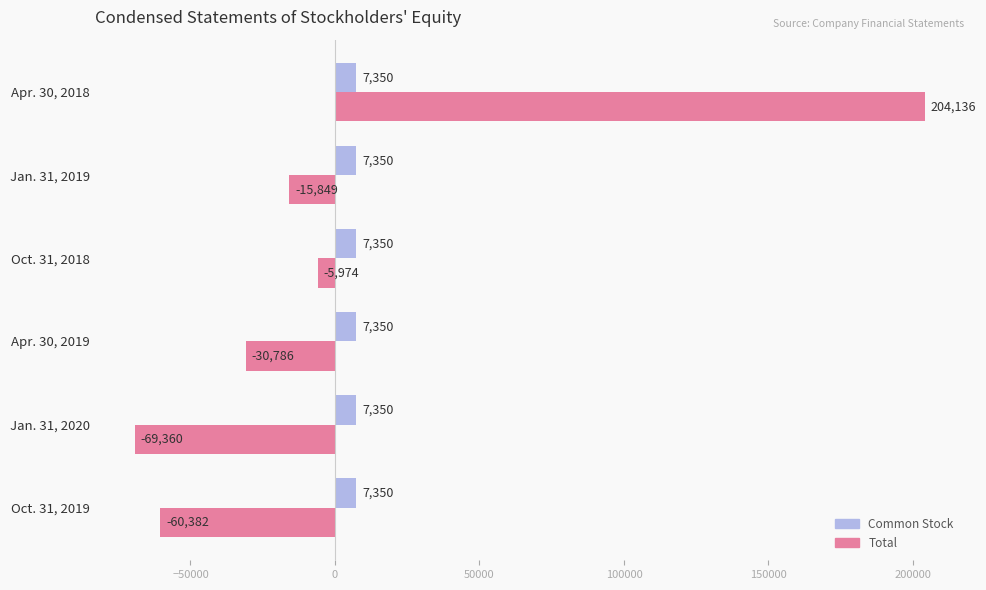

How many distinct data groups are displayed?

2